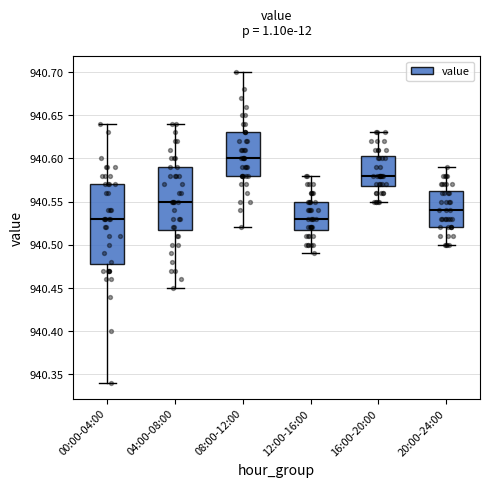

Comparing the boxes themselves (not the whiskers), which one is the tallest?

00:00-04:00